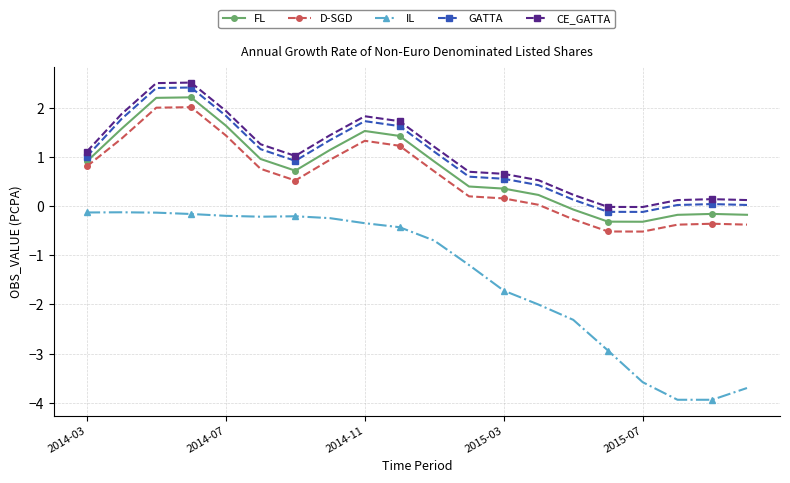

What is the difference between the second highest and second lowest values in the IL series?

3.8